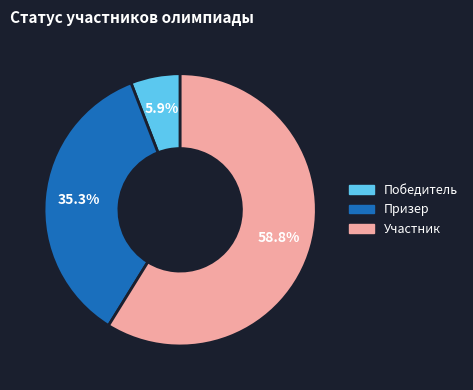

Between Победитель and Призер, which is larger?

Призер